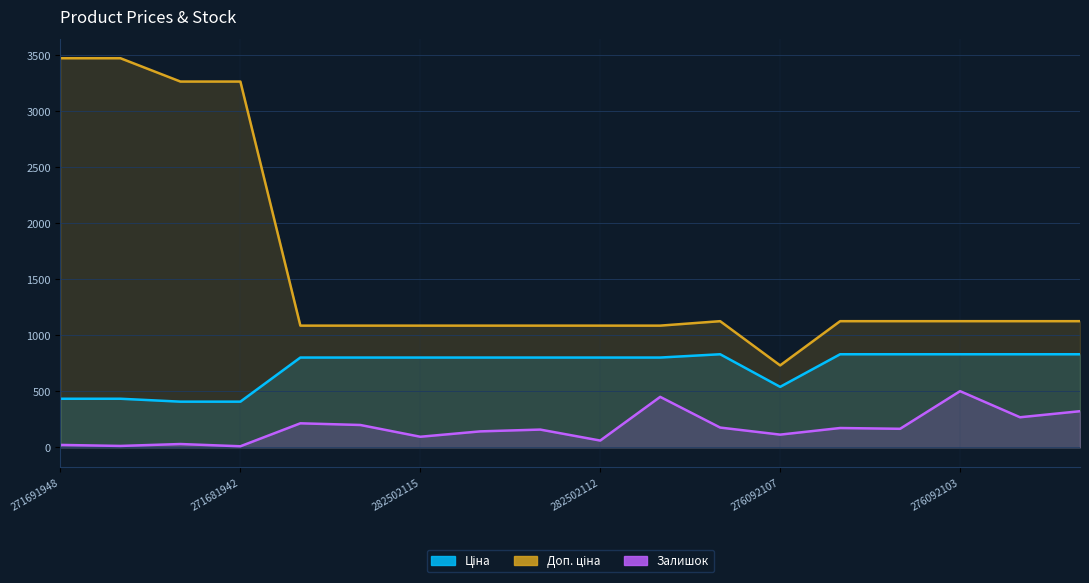

How many data points in Доп. ціна are less than 1126?

8